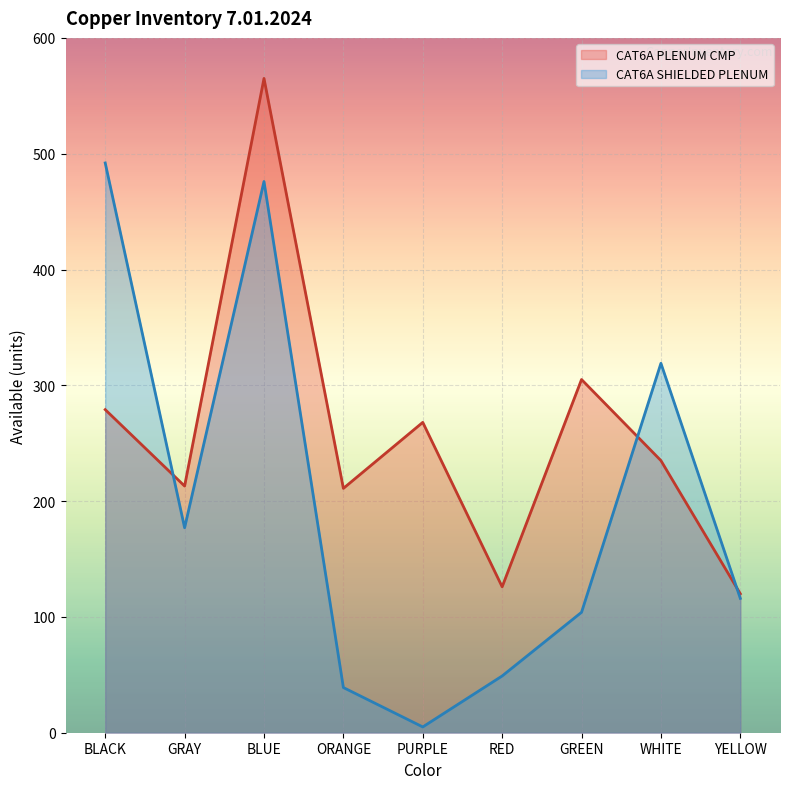

At which label does CAT6A SHIELDED PLENUM reach its peak?

BLACK